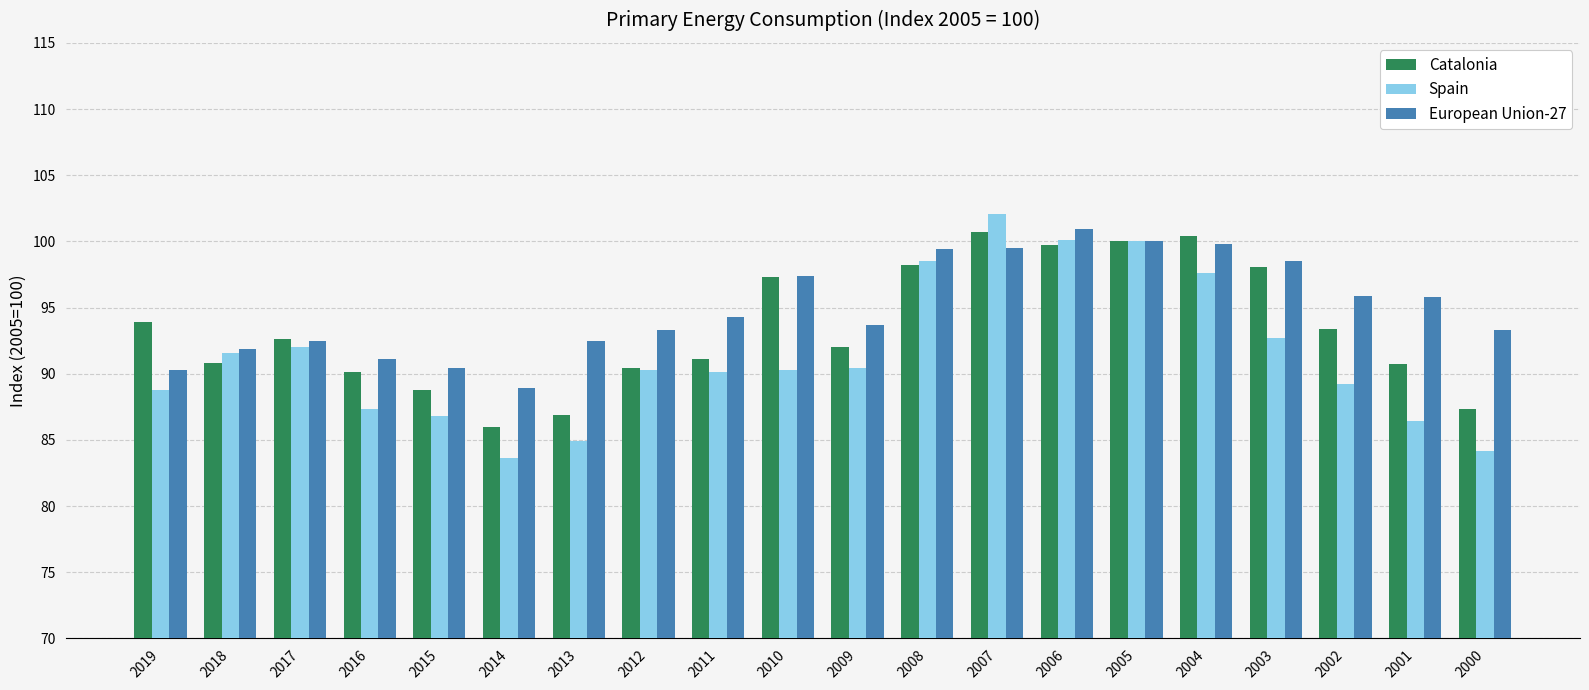

Which series changed the most between 2012 and 2009?

Catalonia